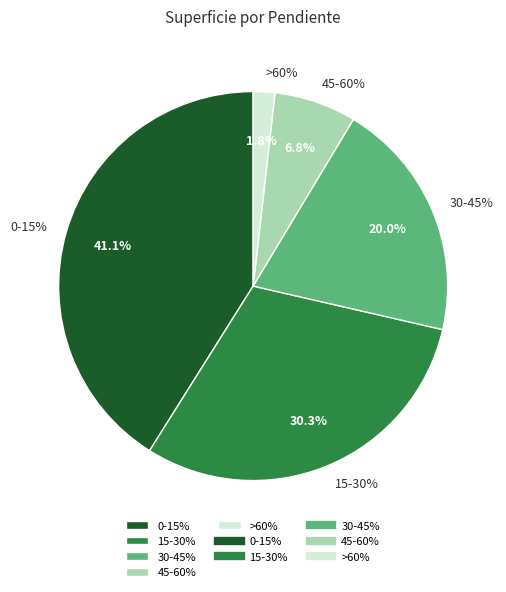

The 30-45% slice represents 20% of the pie. True or false?

True